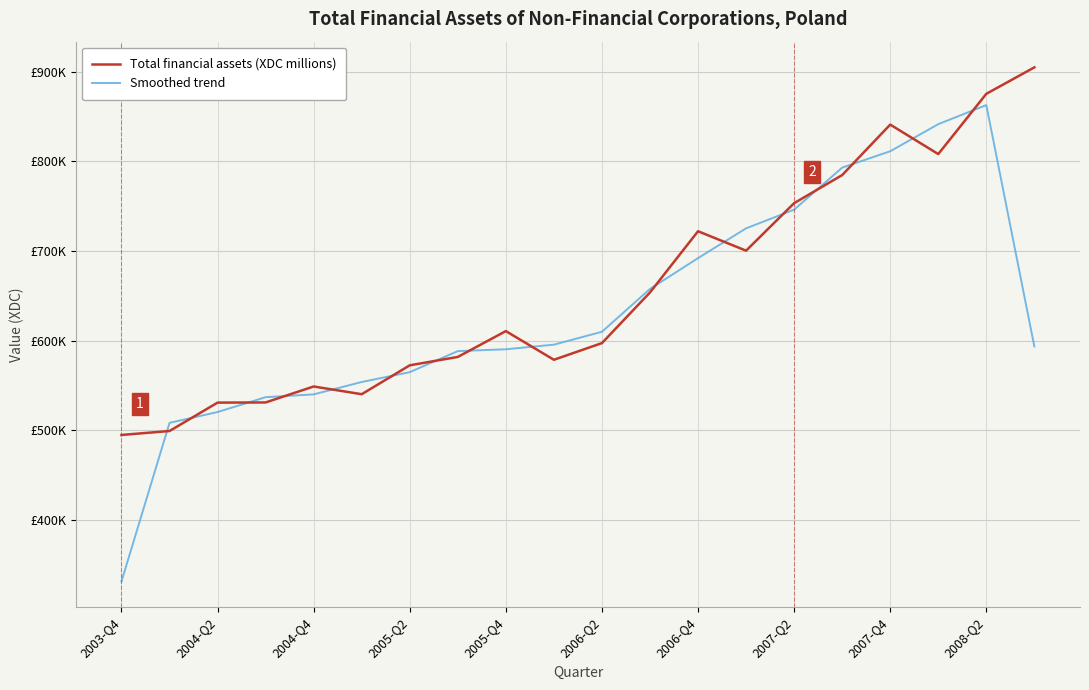

What are all the series names shown in the legend?

Total financial assets (XDC millions), Smoothed trend